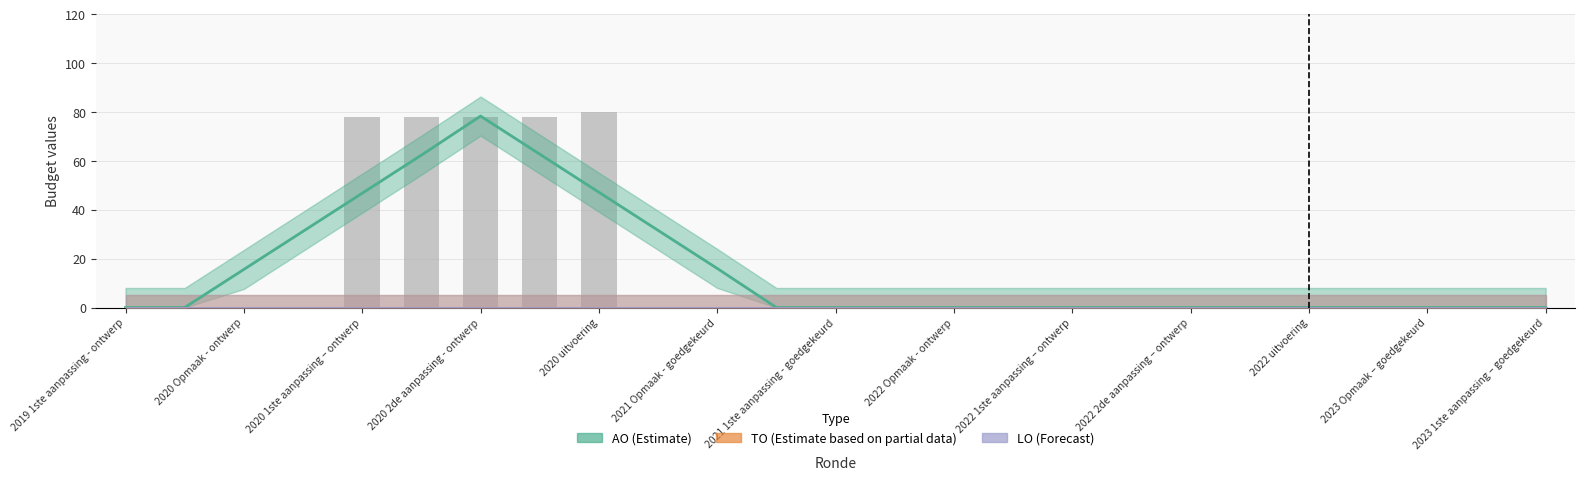

At which label does LO reach its minimum?

2019 1ste aanpassing - ontwerp